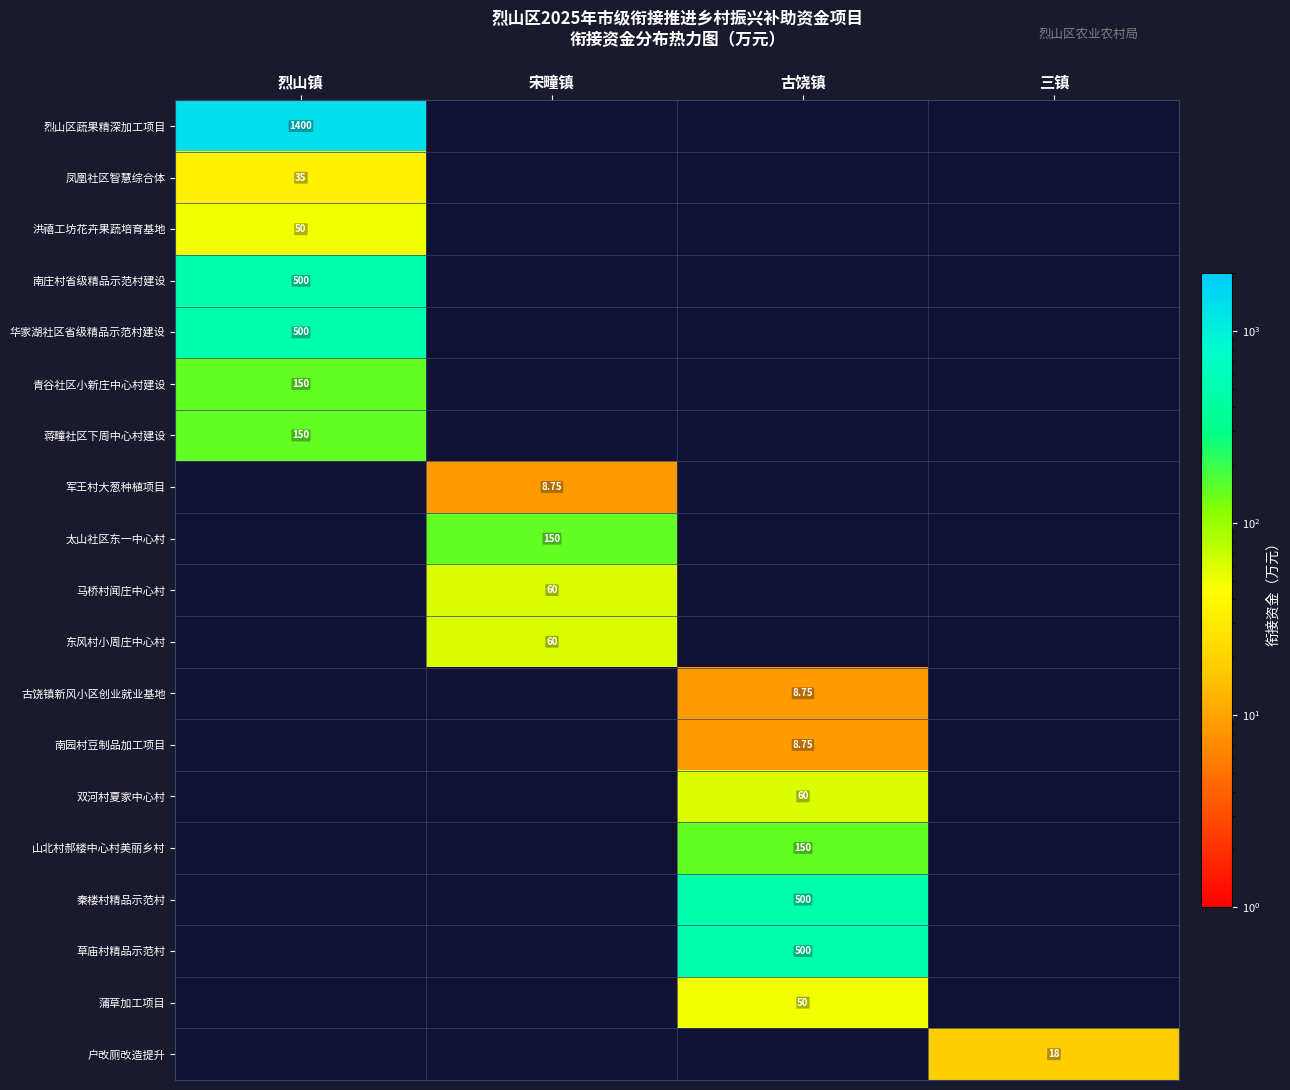

Which series has the largest range (max minus min)?

烈山区蔬果精深加工项目